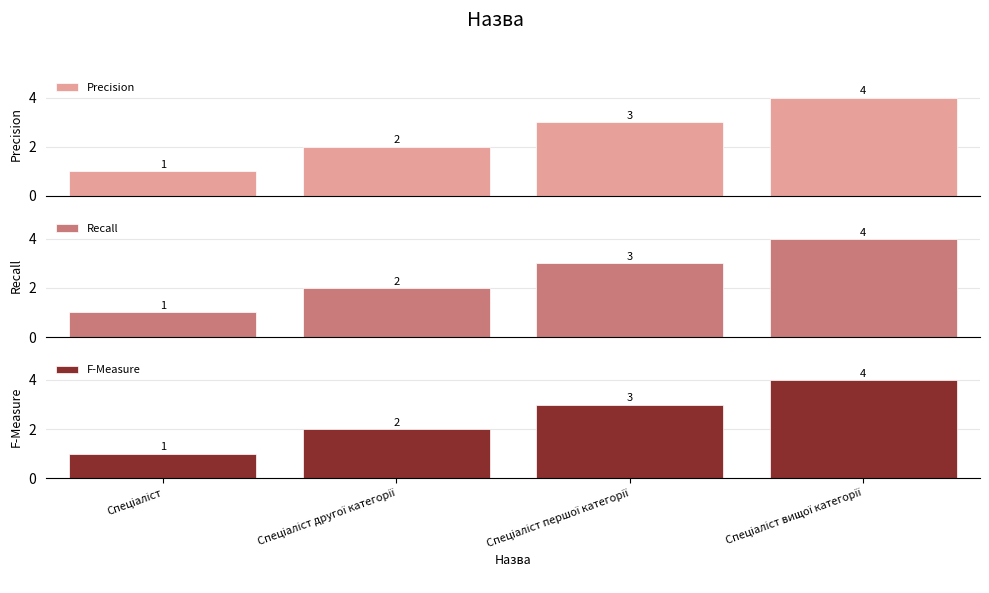

What value does the Recall series have at Спеціаліст вищої категорії?

4